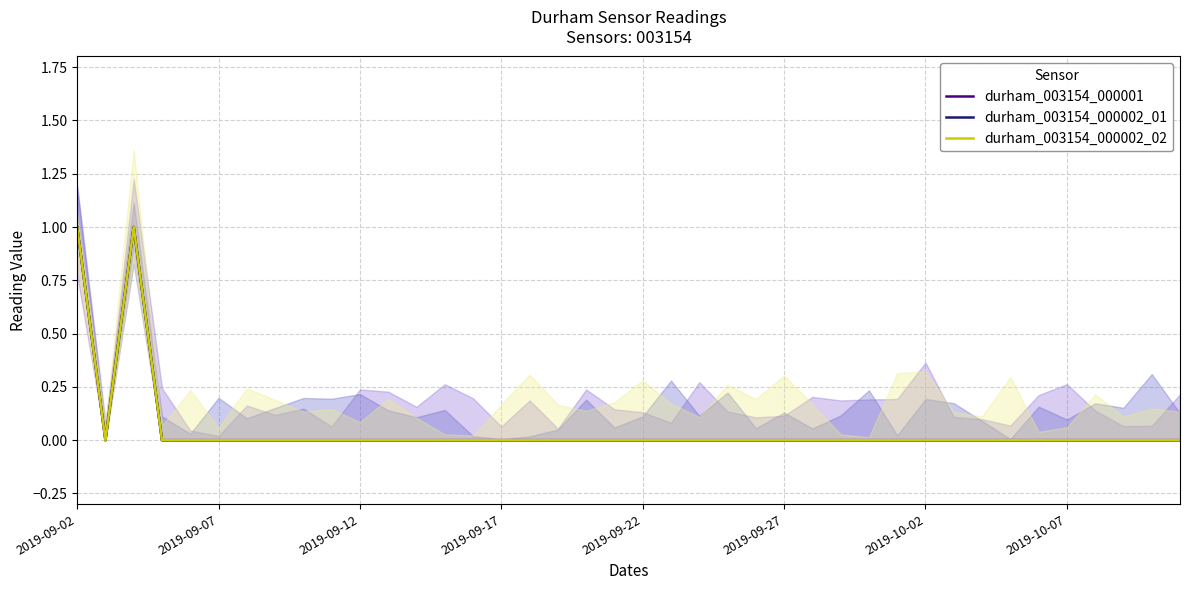

At which category is the sum across all series the highest?

2019-09-02